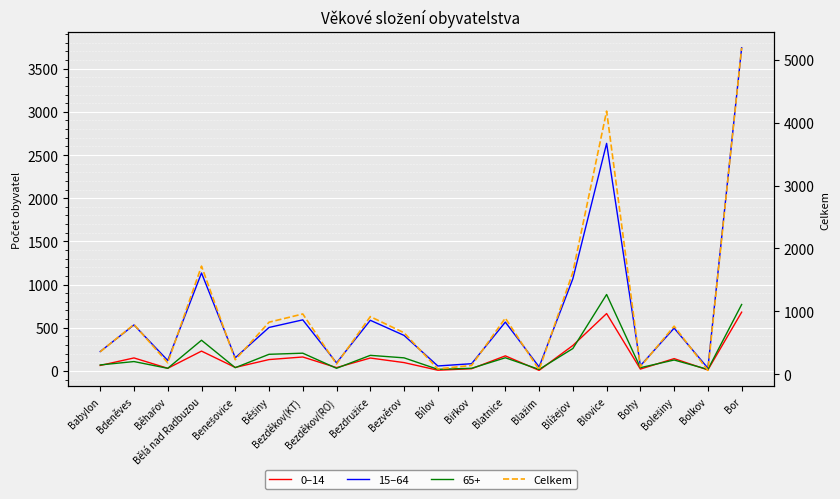

How many lines are shown in the chart?

3